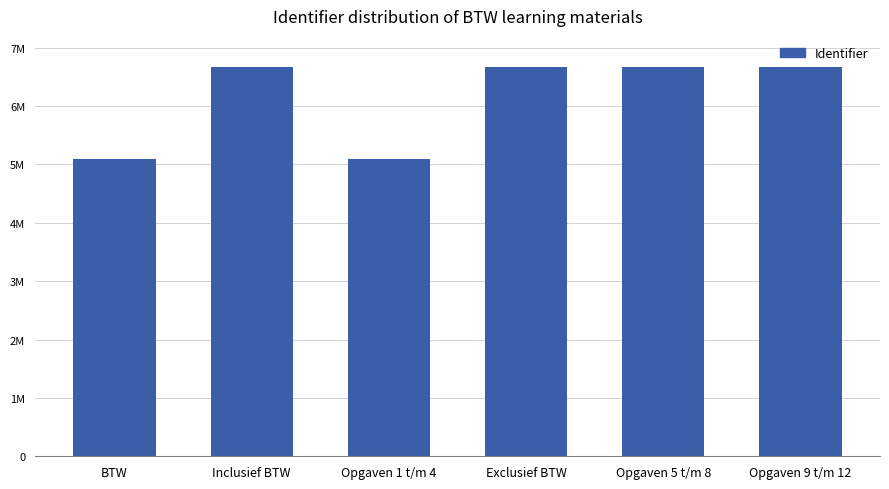

What is the greatest value displayed?

6672864